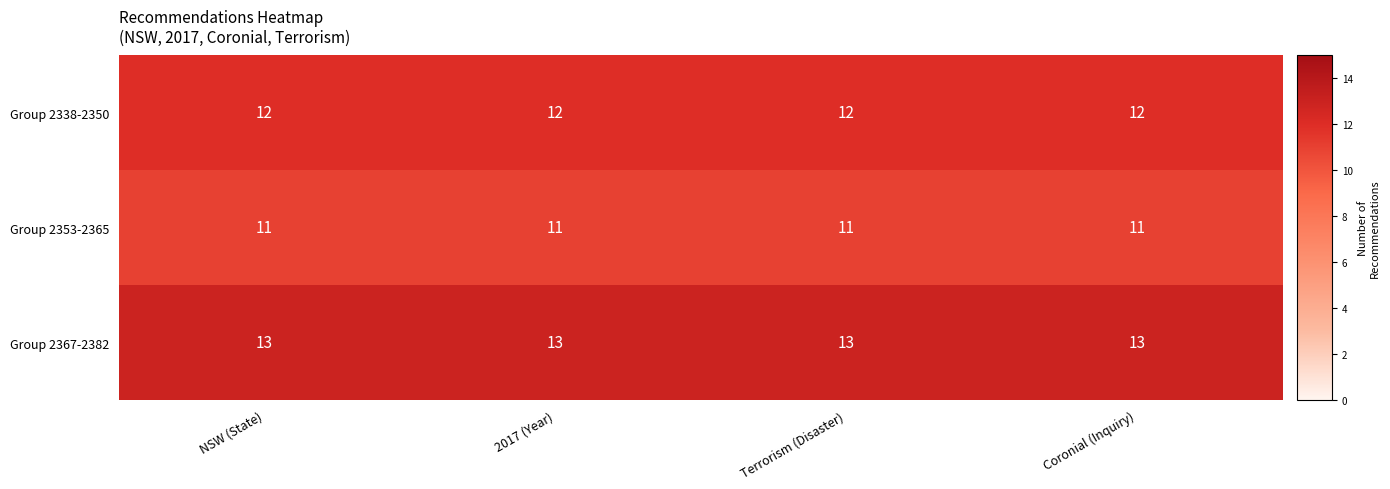

What is the sum of the Group 2338-2350 values at NSW (State) and 2017 (Year)?

24